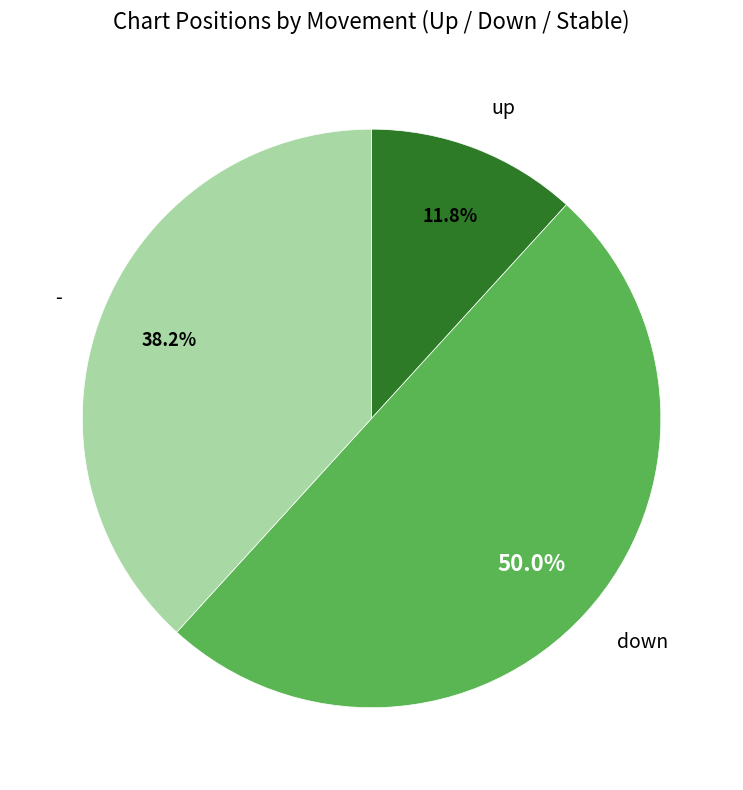

Does up represent more than half of the total?

No